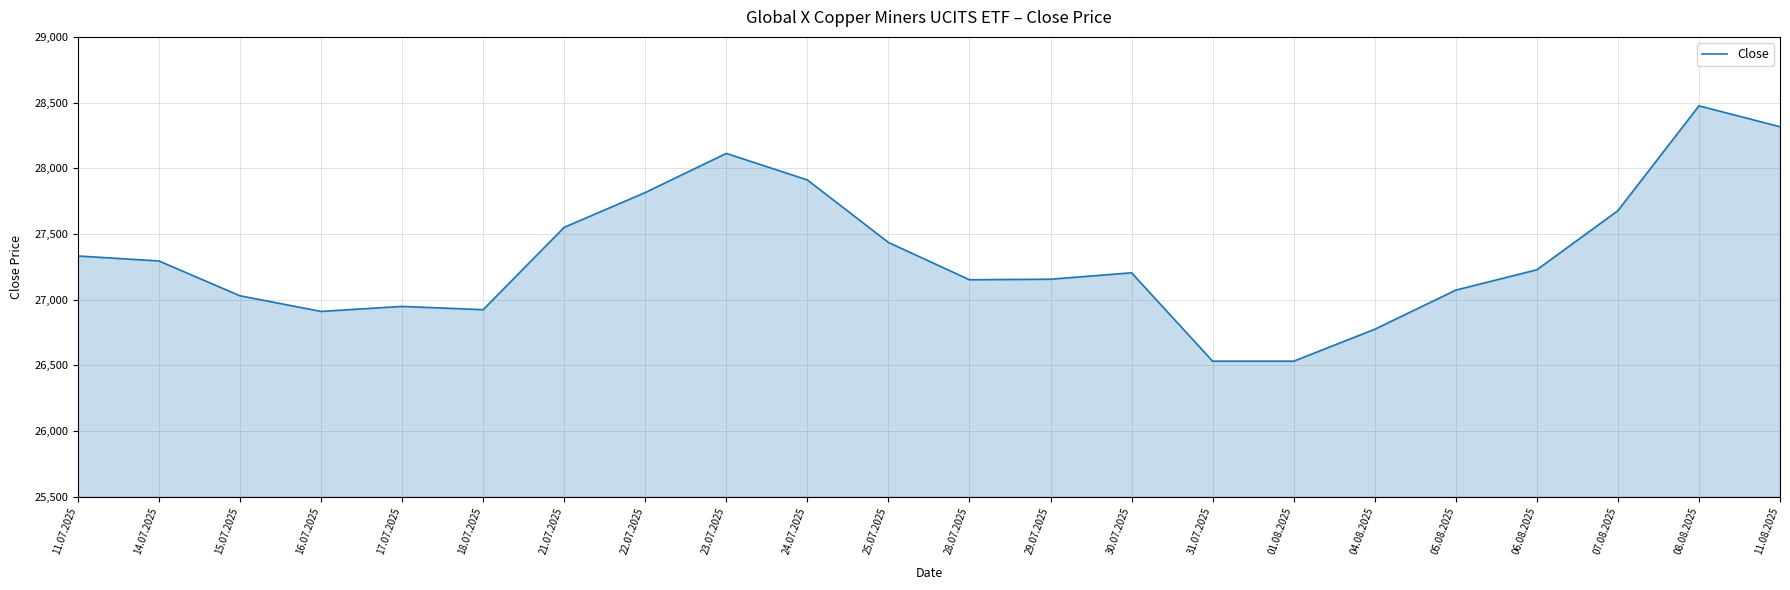

Between 31.07.2025 and 24.07.2025, which is larger?

24.07.2025